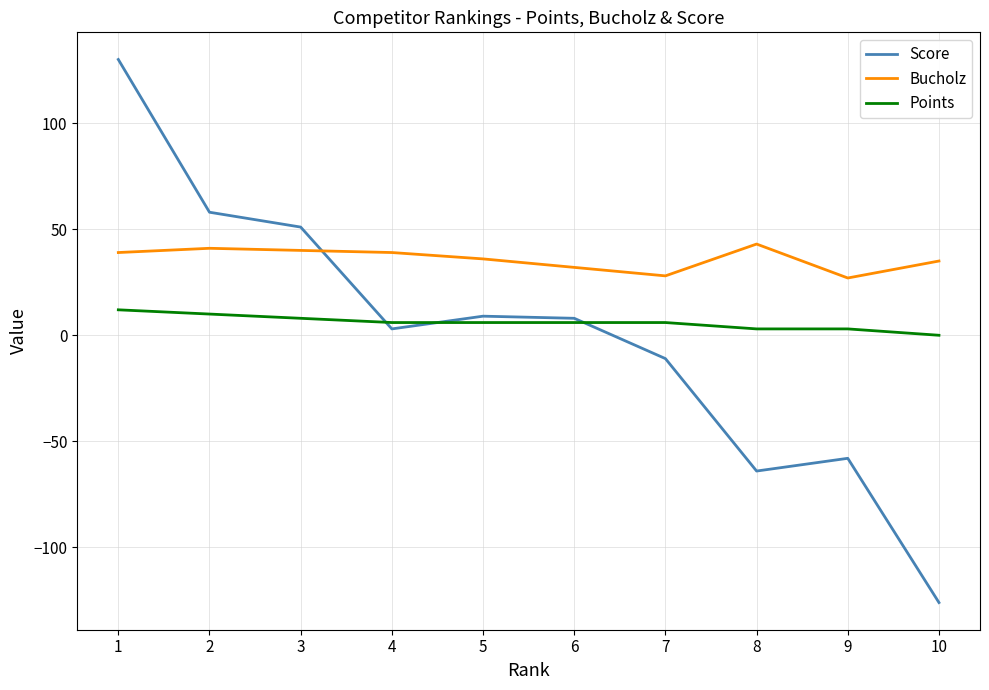

What is the minimum value shown in the chart?

-126